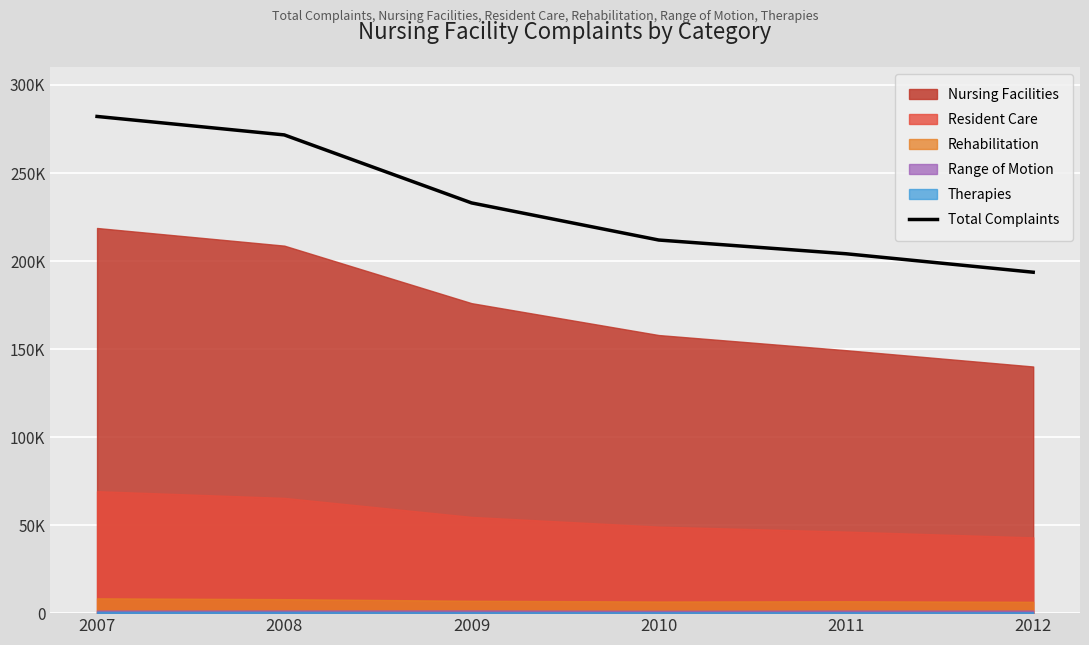

What is the change in value from 2009 to 2011?

-28881